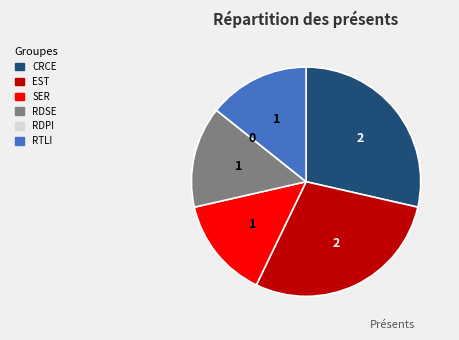

Does any single category account for the majority?

No